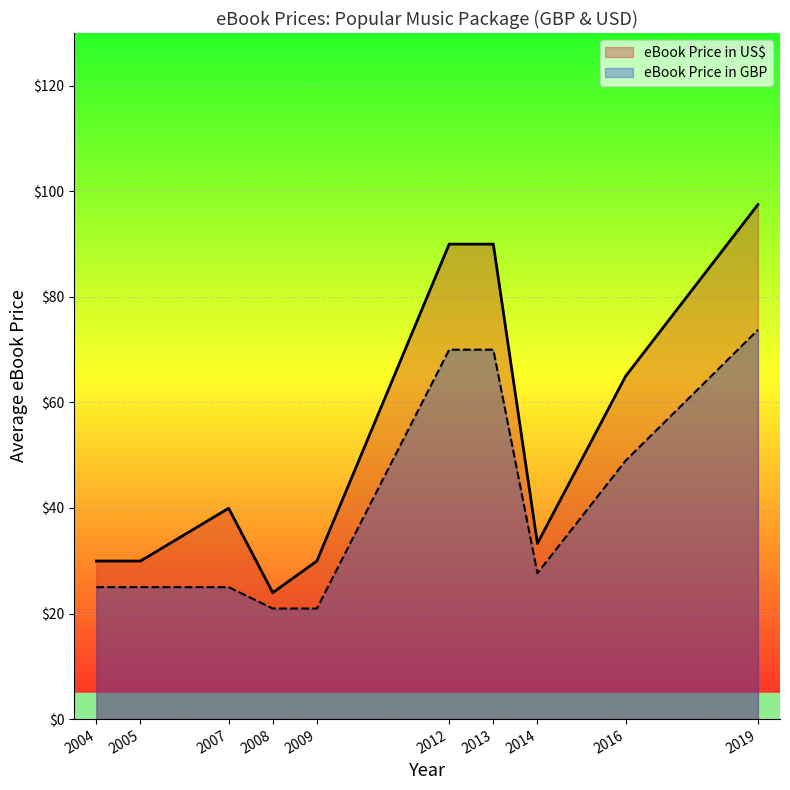

What is the greatest value displayed?

97.5